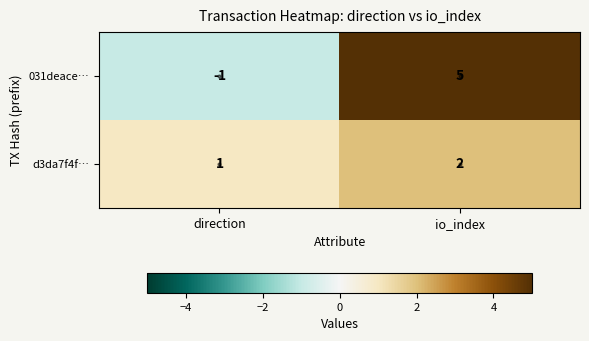

At which label is 031deace… closest to 2?

direction